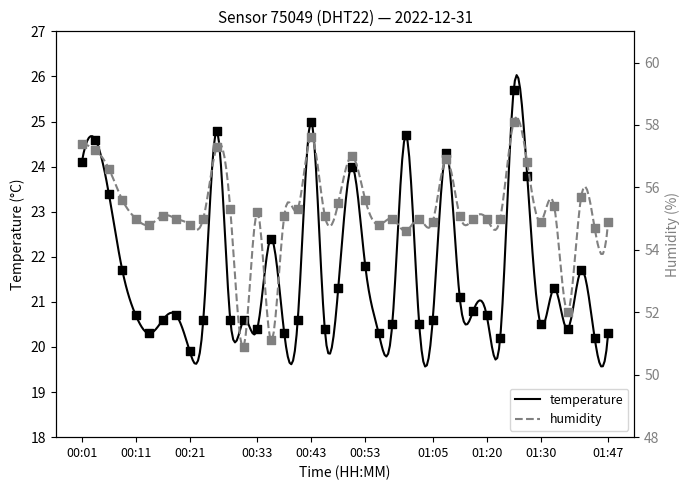

At which category is the sum across all series the highest?

01:25